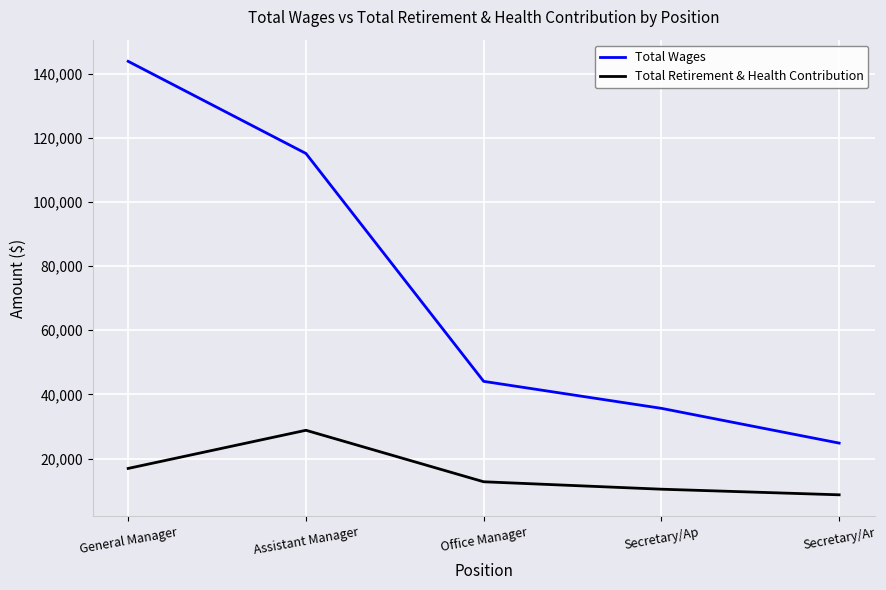

True or false: Total Retirement & Health Contribution has a value of 24231 at General Manager.

False